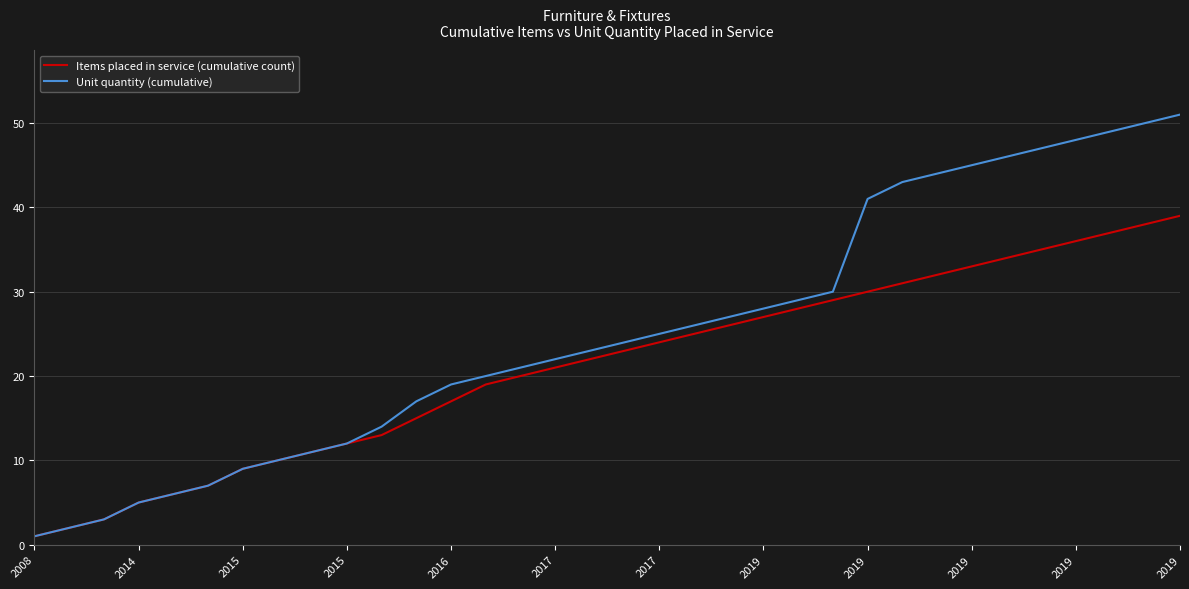

Which series has the largest range (max minus min)?

Unit quantity (cumulative)